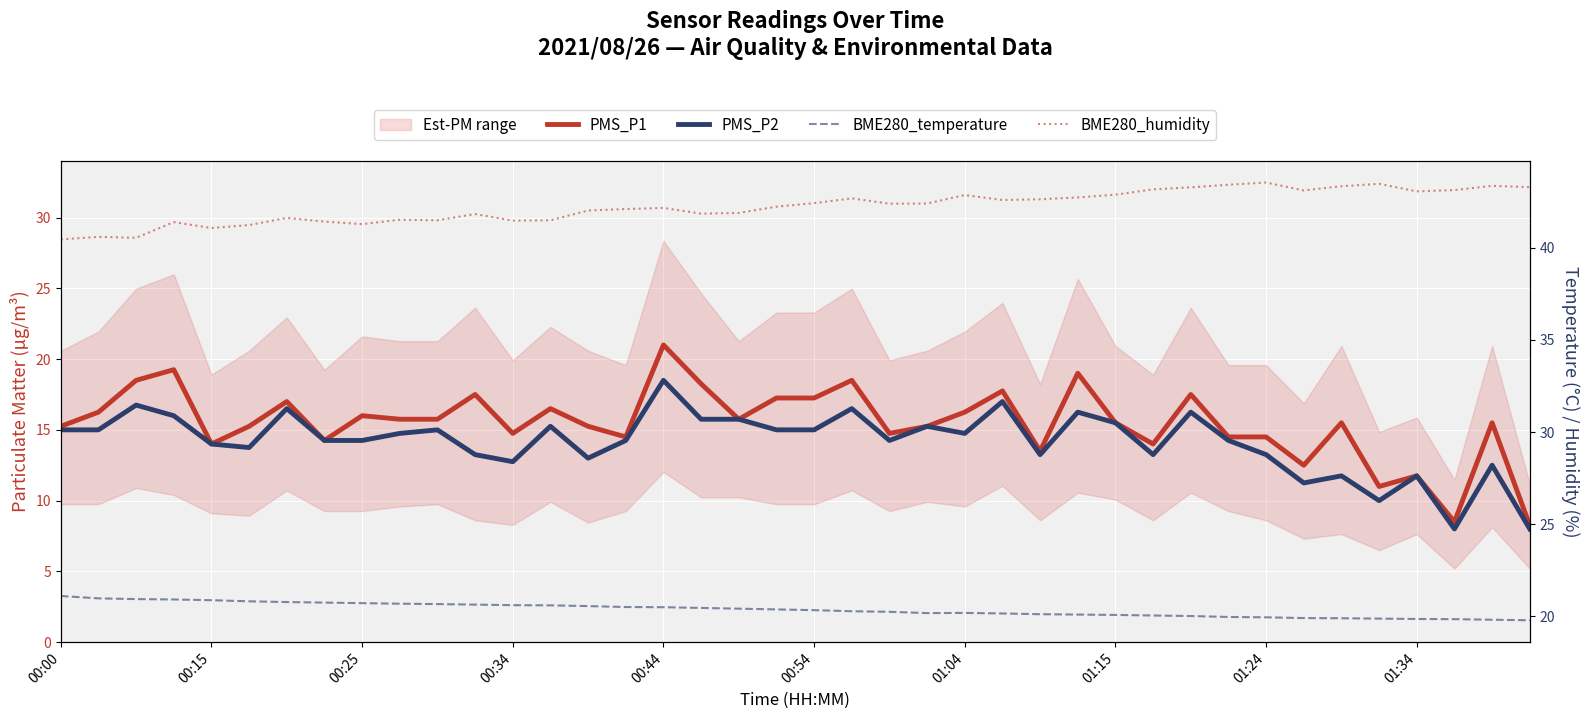

What is the label of the 40th point from the right?

00:00